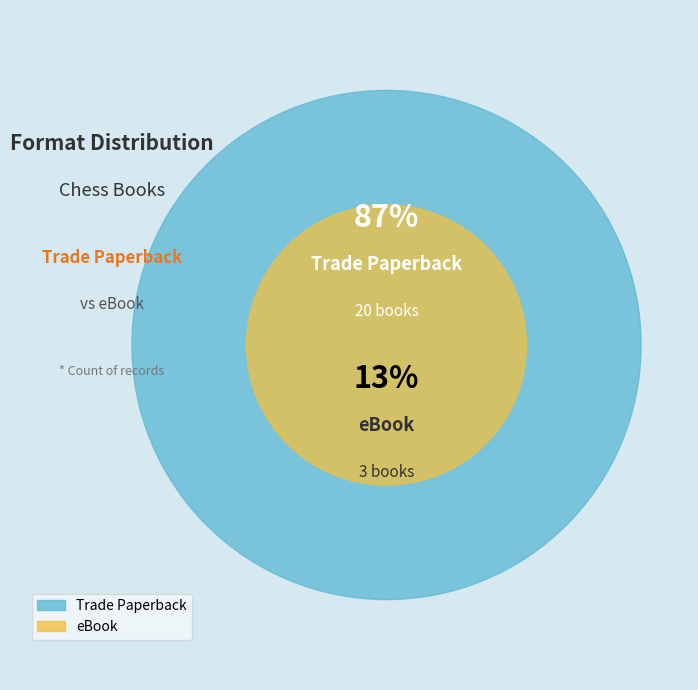

What percentage is the eBook slice, to the nearest percent?

13%